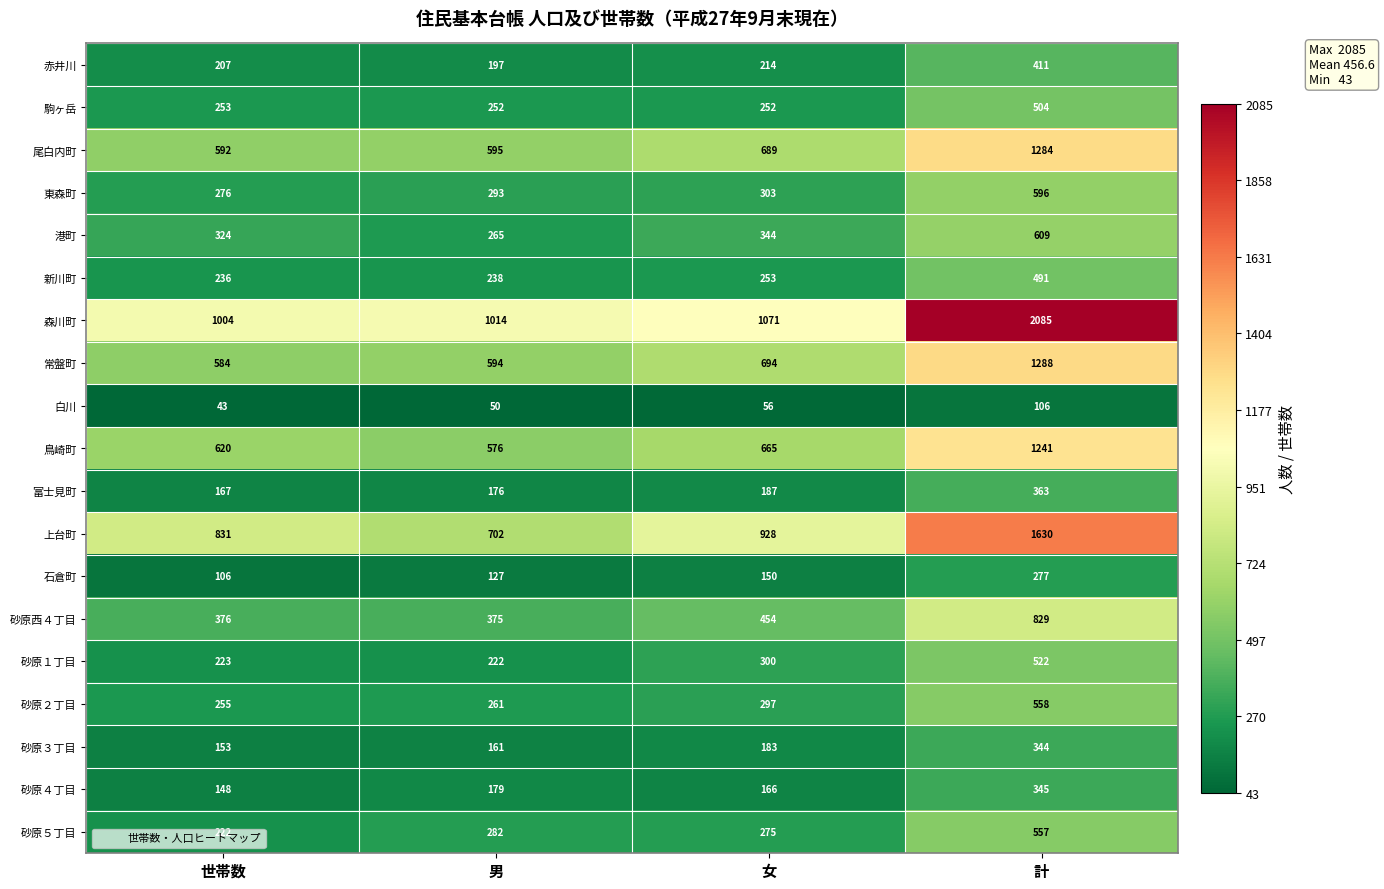

What is the difference between the 白川 values at 女 and 男?

6